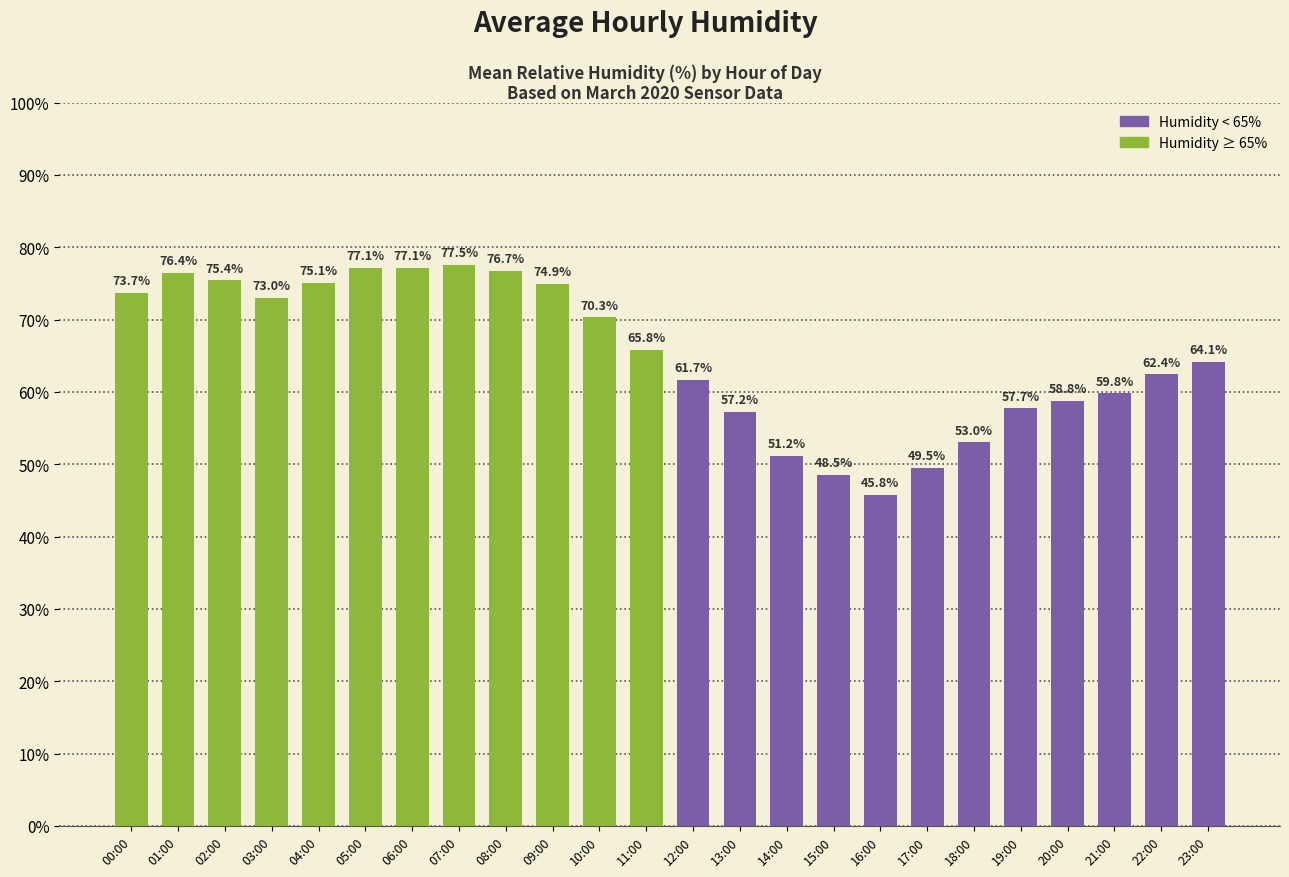

Between 04:00 and 02:00, which is larger?

02:00